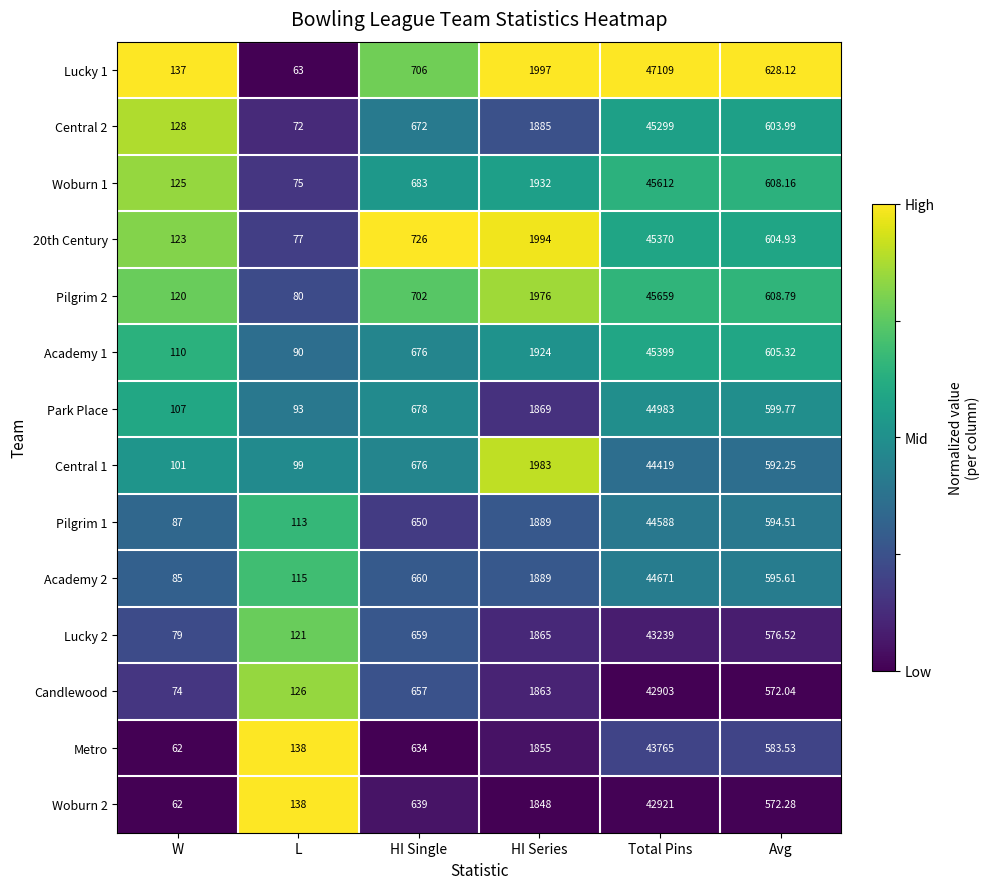

At which label is Woburn 2 closest to 21491?

HI Series